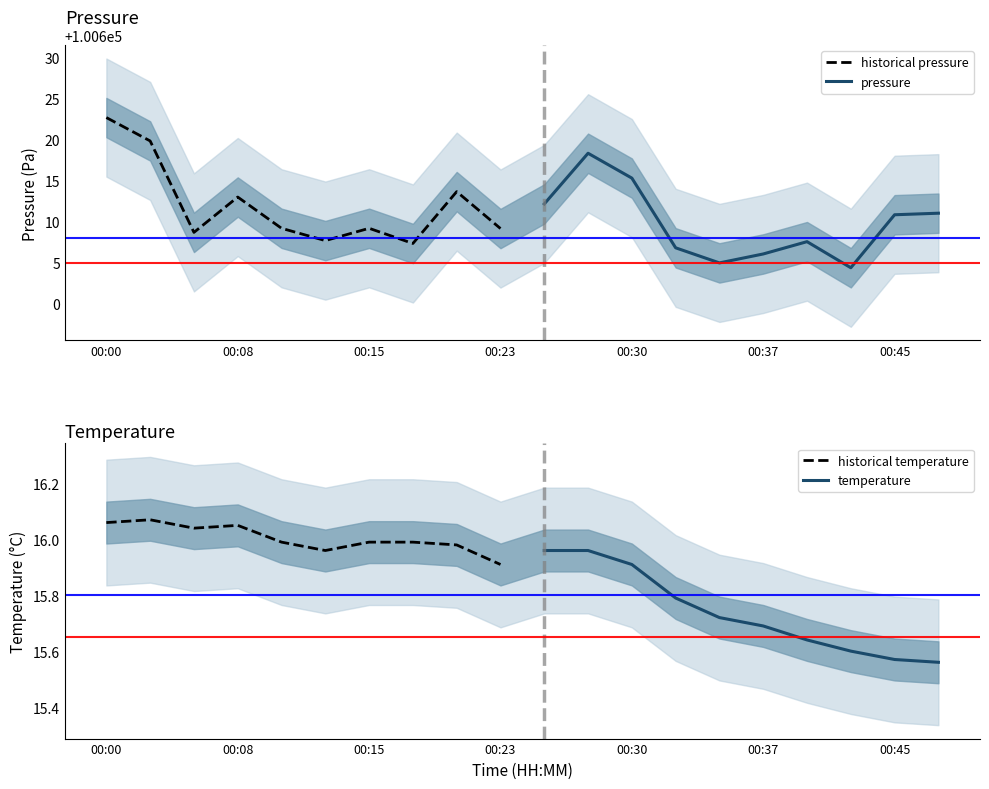

True or false: pressure and temperature cross at least once.

False